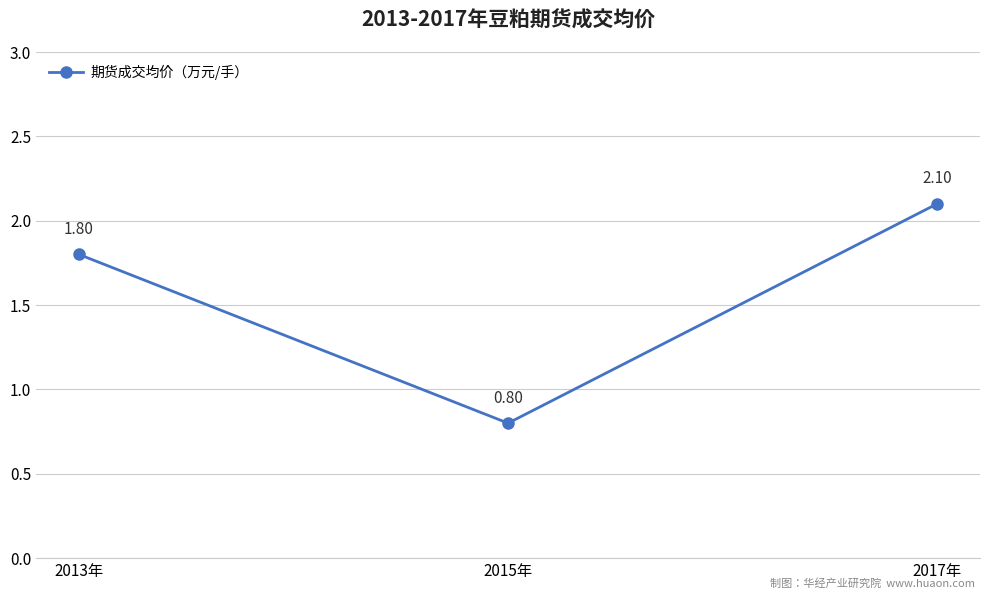

What is the smallest value displayed?

0.8